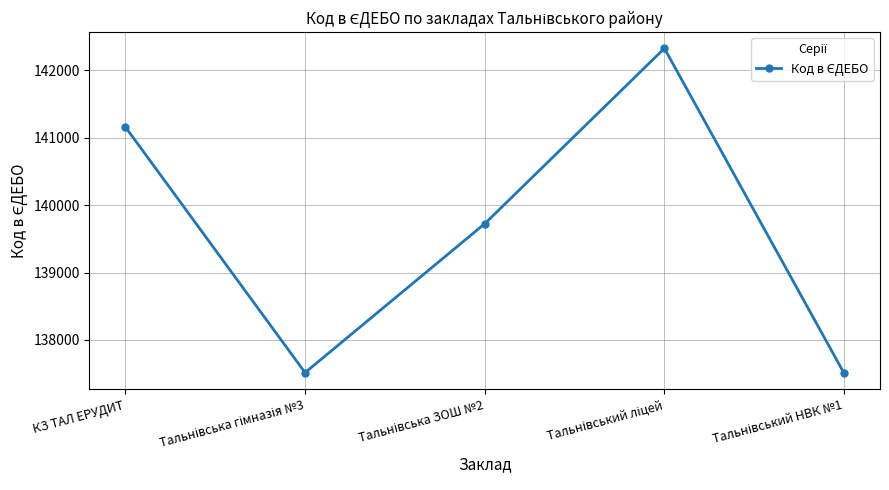

Is this an area chart (filled region under the line)?

No